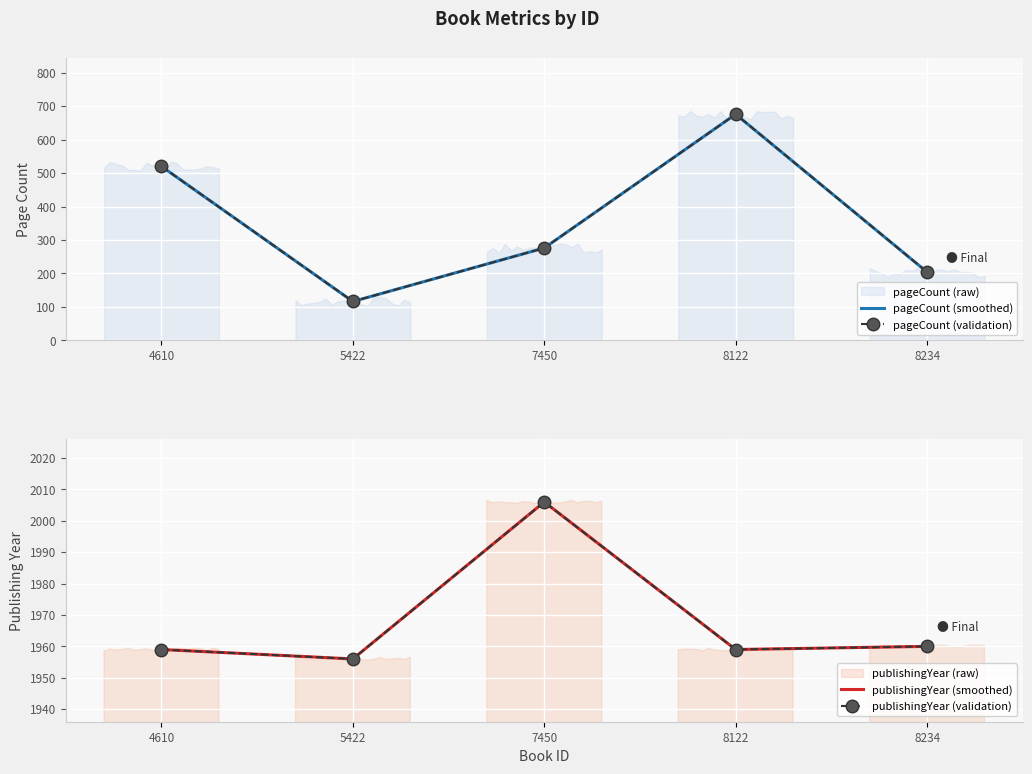

In pageCount (validation), how many points are lower than both neighbors (excluding endpoints)?

1